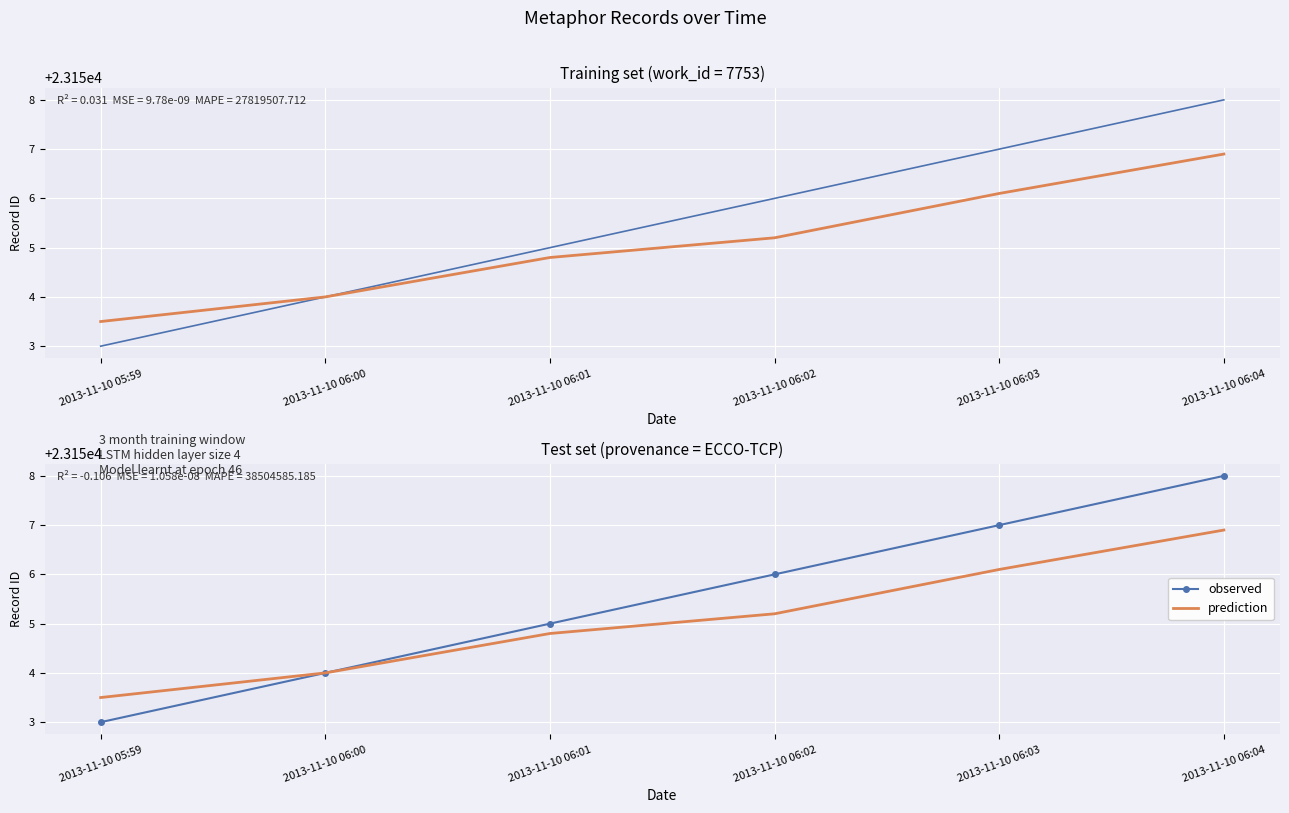

At 2013-11-10 06:04, list the series in order from smallest to largest.

prediction, observed